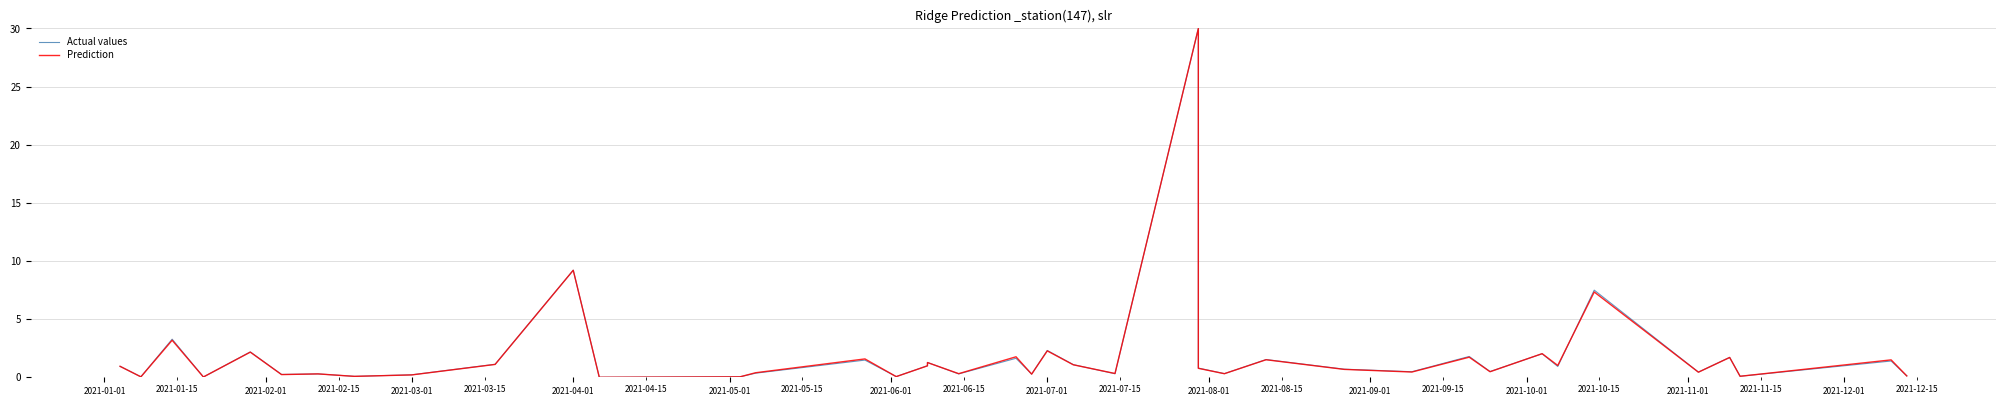

Which series has the largest total across all categories?

Actual values